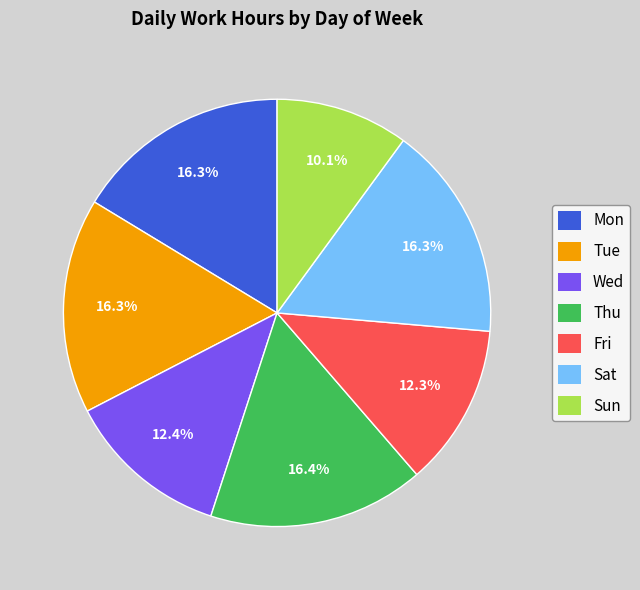

Is there a majority slice in this chart?

No